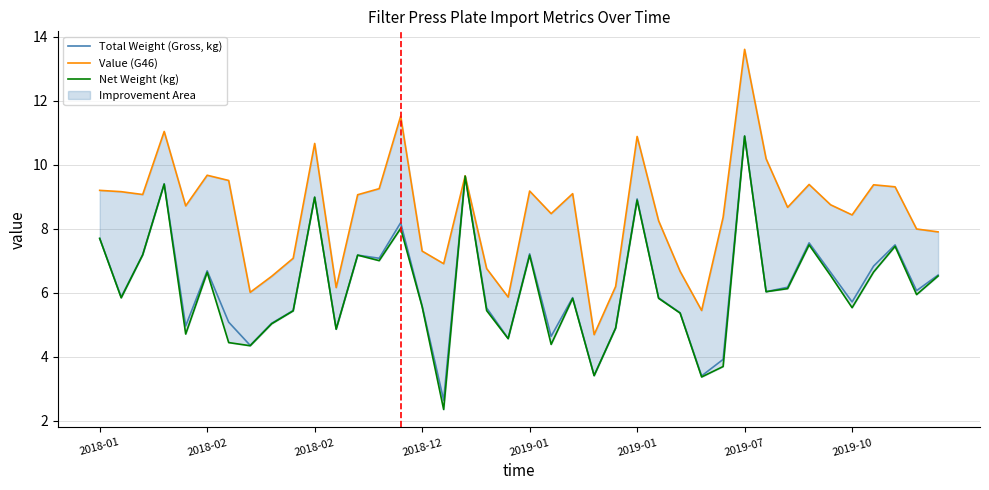

The value of Net Weight (kg) at 2019-01 is 2.5. True or false?

False